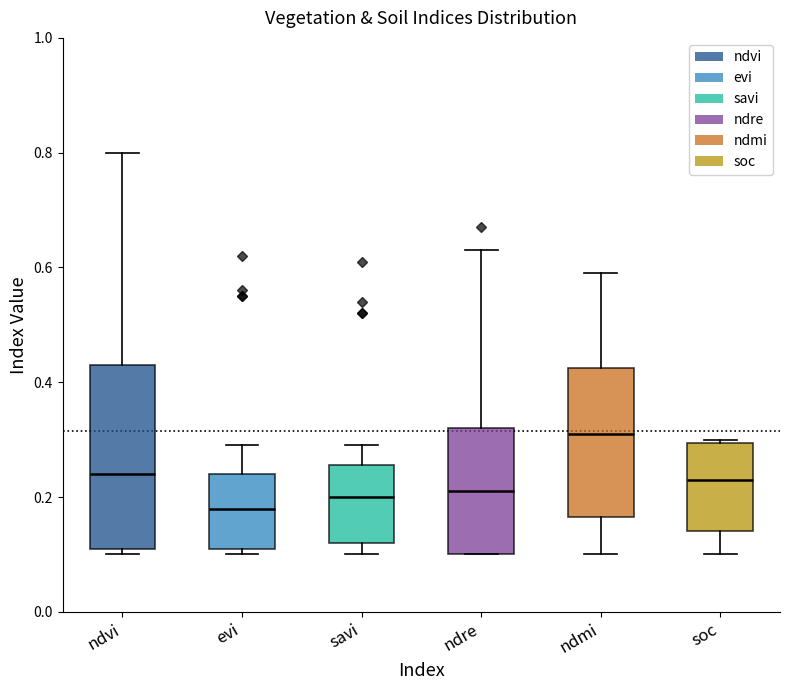

Which box is the tallest, from its lower edge to its upper edge?

ndvi